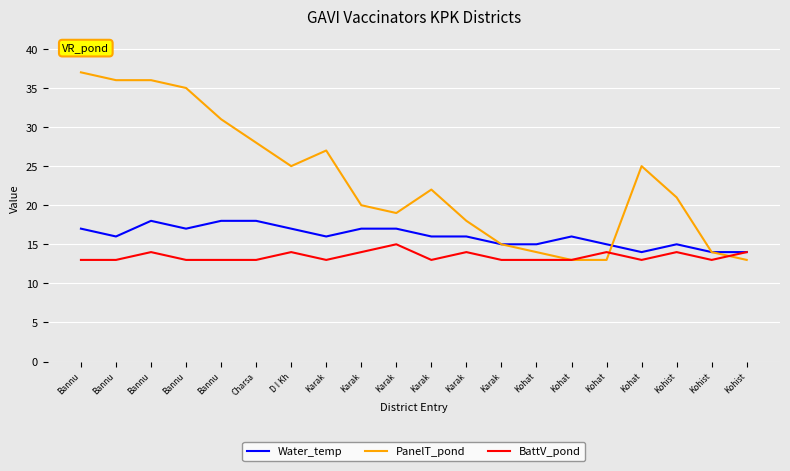

What is the difference between the highest and lowest values at Kohist?

7